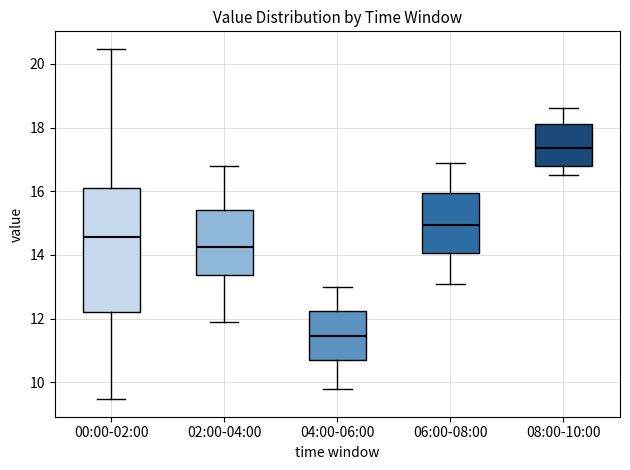

Comparing the boxes themselves (not the whiskers), which one is the tallest?

00:00-02:00